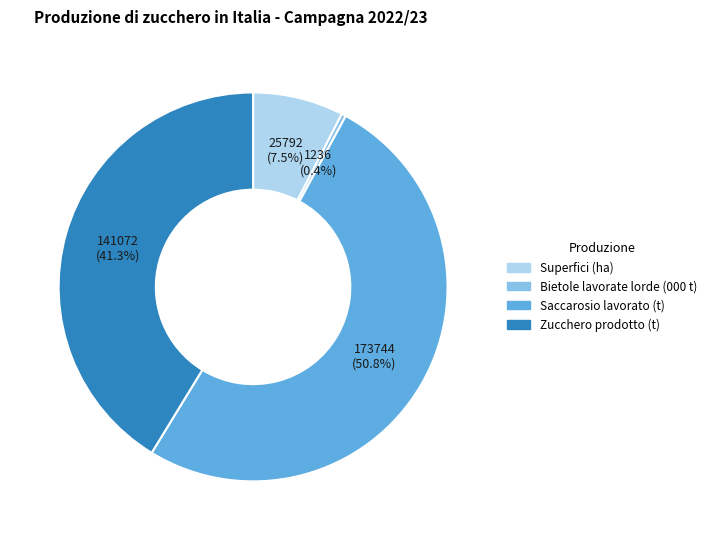

Which slice is the largest?

Saccarosio lavorato (t)